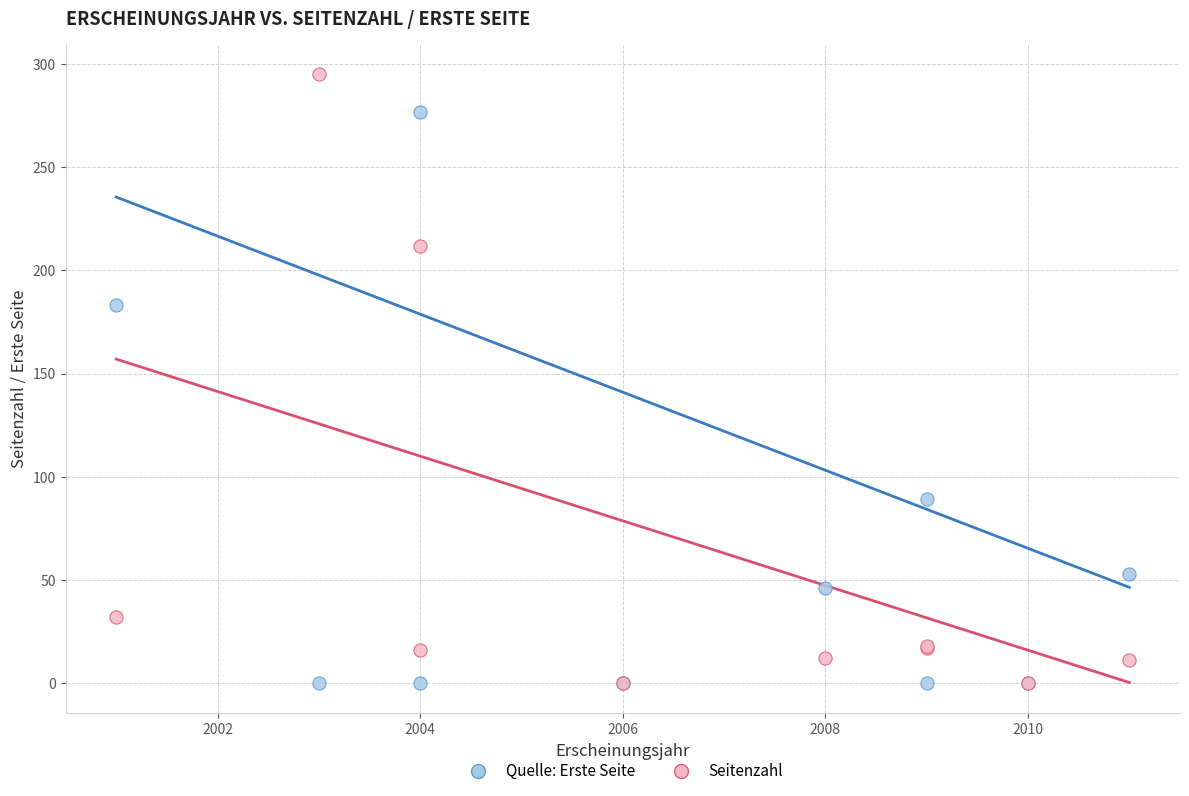

What are all the series names shown in the legend?

Quelle: Erste Seite, Seitenzahl